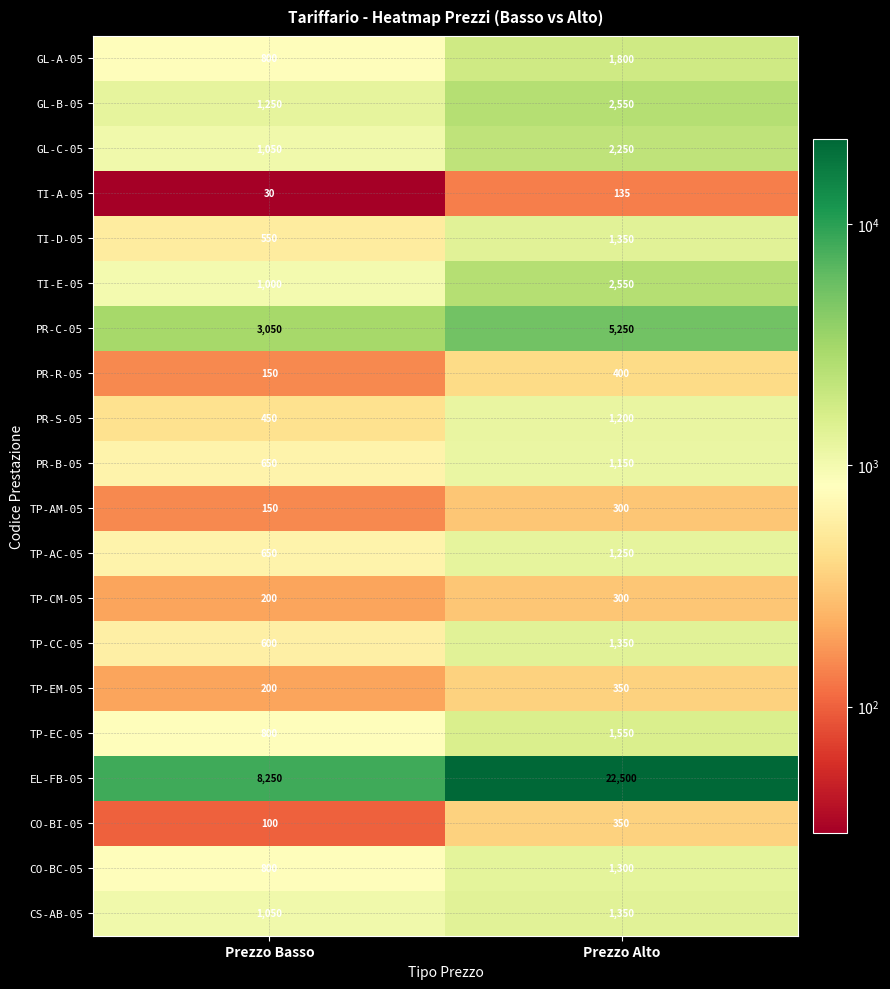

Is it true that PR-S-05 equals 450 at Prezzo Basso?

True